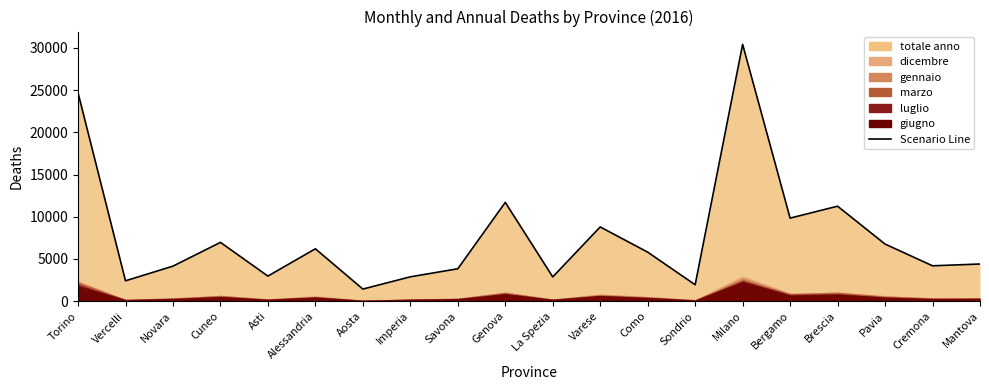

At which label does dicembre first exceed 580?

Torino